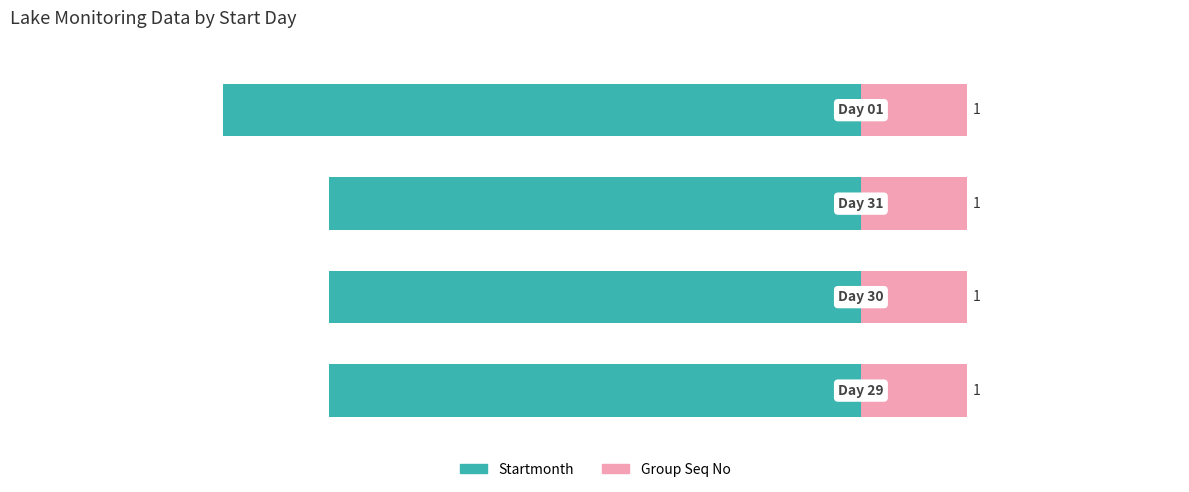

What is the lowest value of the Startmonth series?

-6.0